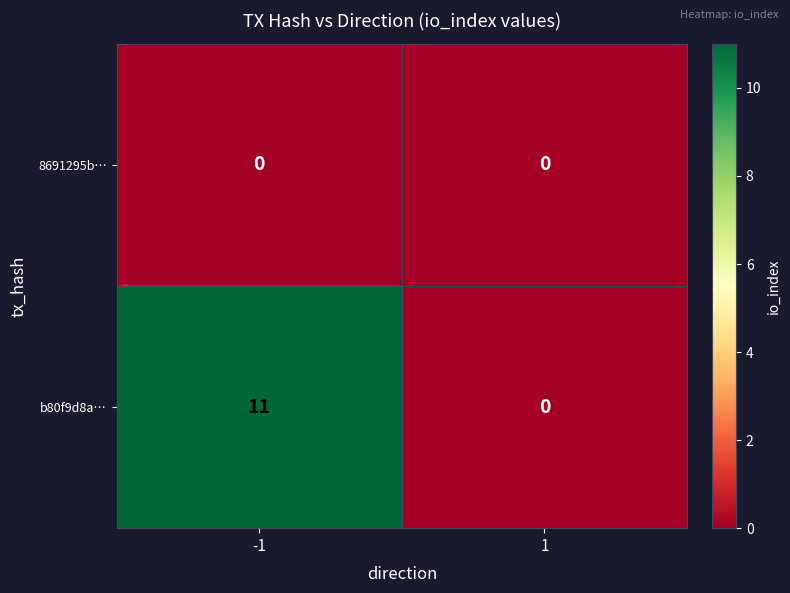

Between -1 and 1, which series saw the biggest shift?

b80f9d8a…